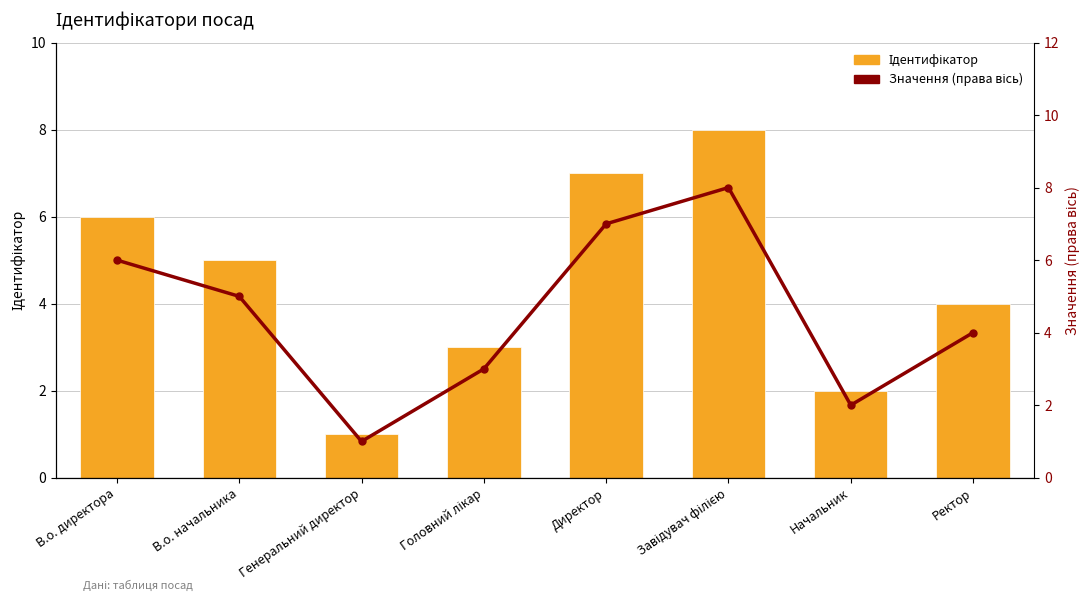

What is the sum of the Значення (права вісь) values at В.о. начальника and В.о. директора?

11